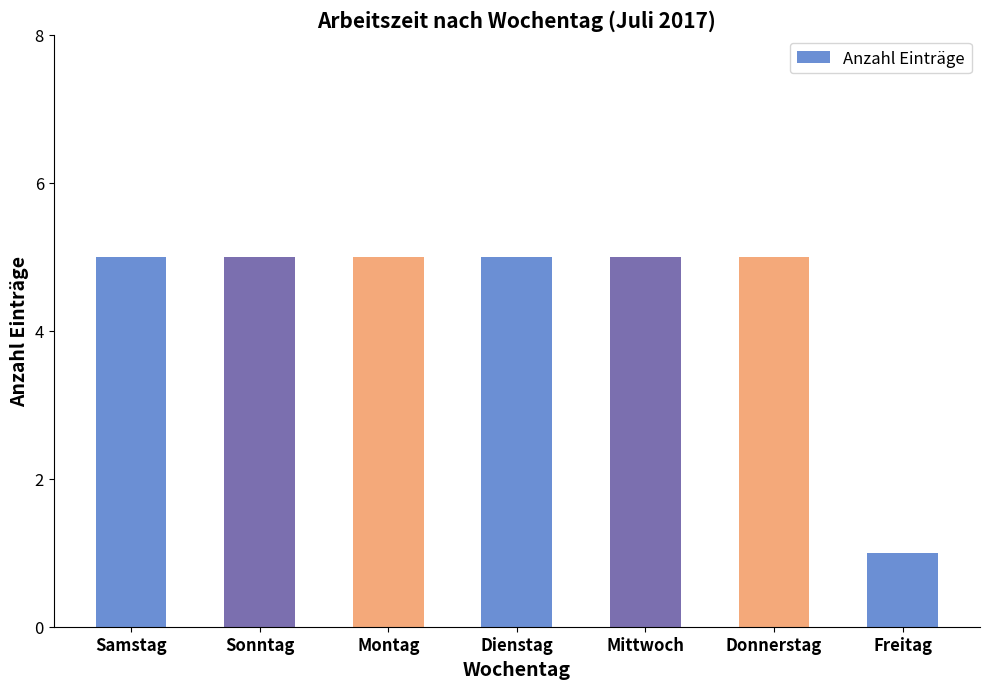

What is the approximate value at Sonntag?

5